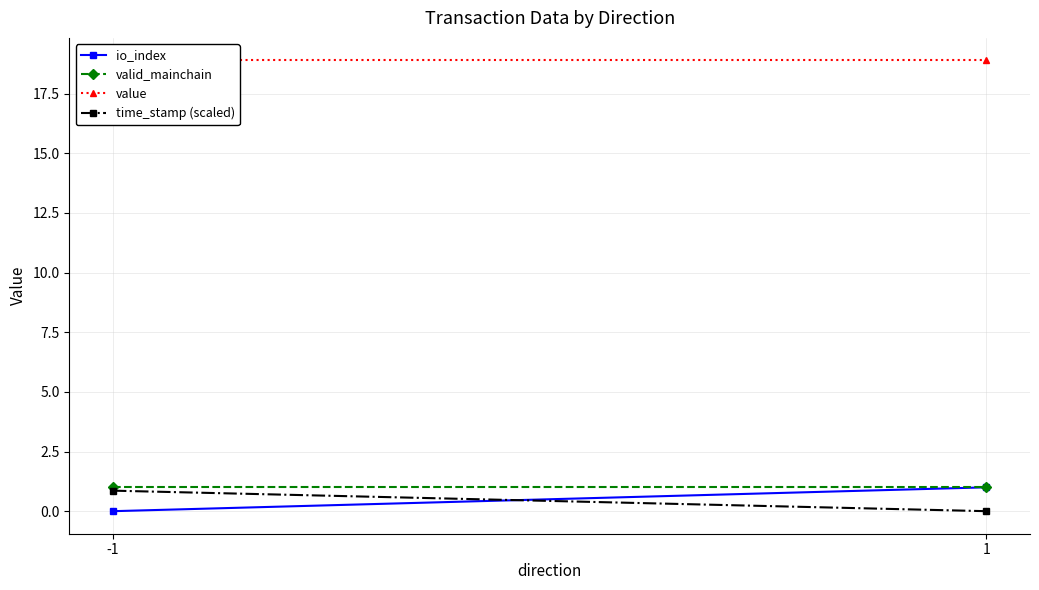

What is the value of the value point at the 2nd from the left?

18.9